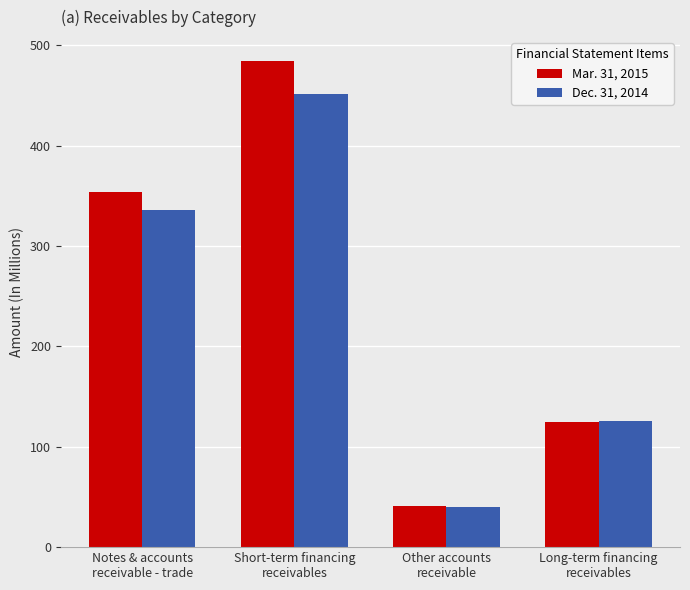

Is the value of Mar. 31, 2015 at Notes & accounts
receivable - trade greater than the value of Dec. 31, 2014 at Long-term financing
receivables?

Yes